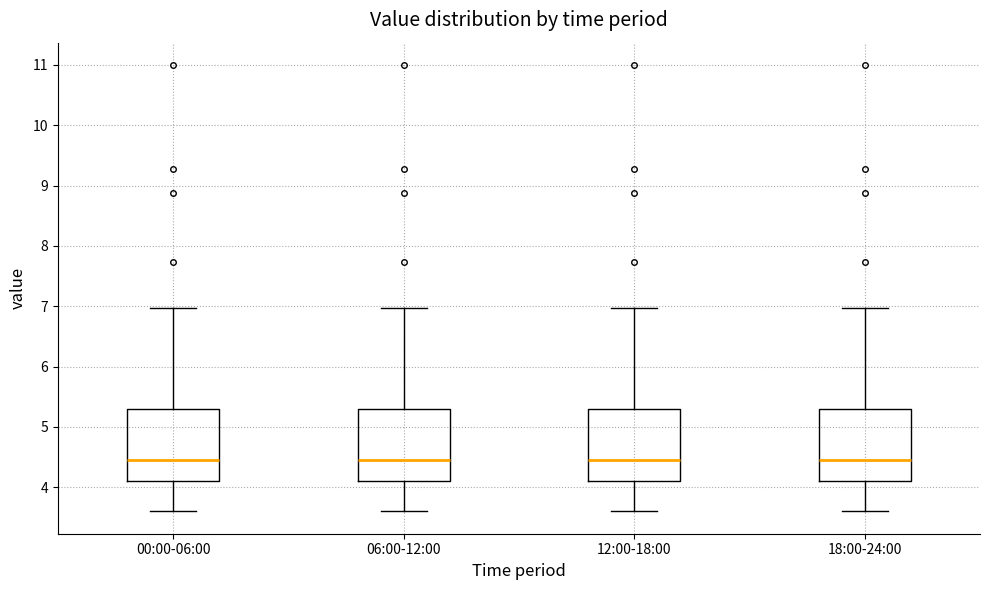

Where does the lower whisker of the box for 18:00-24:00 end on the y-axis? The values are not printed on the chart, so give them approximately, as read against the axis.

3.6